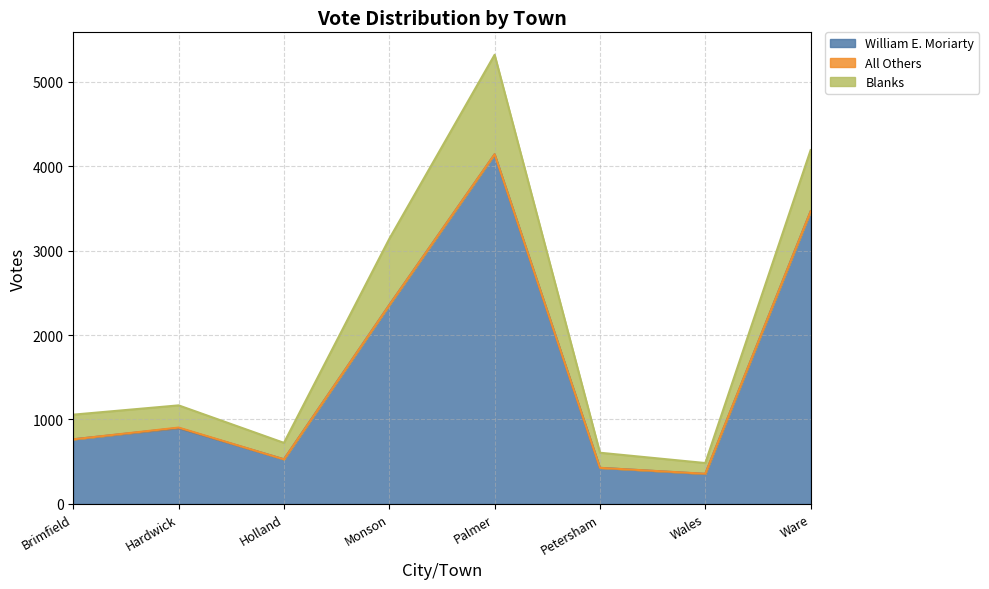

Does the chart display data point markers on the line(s)?

No